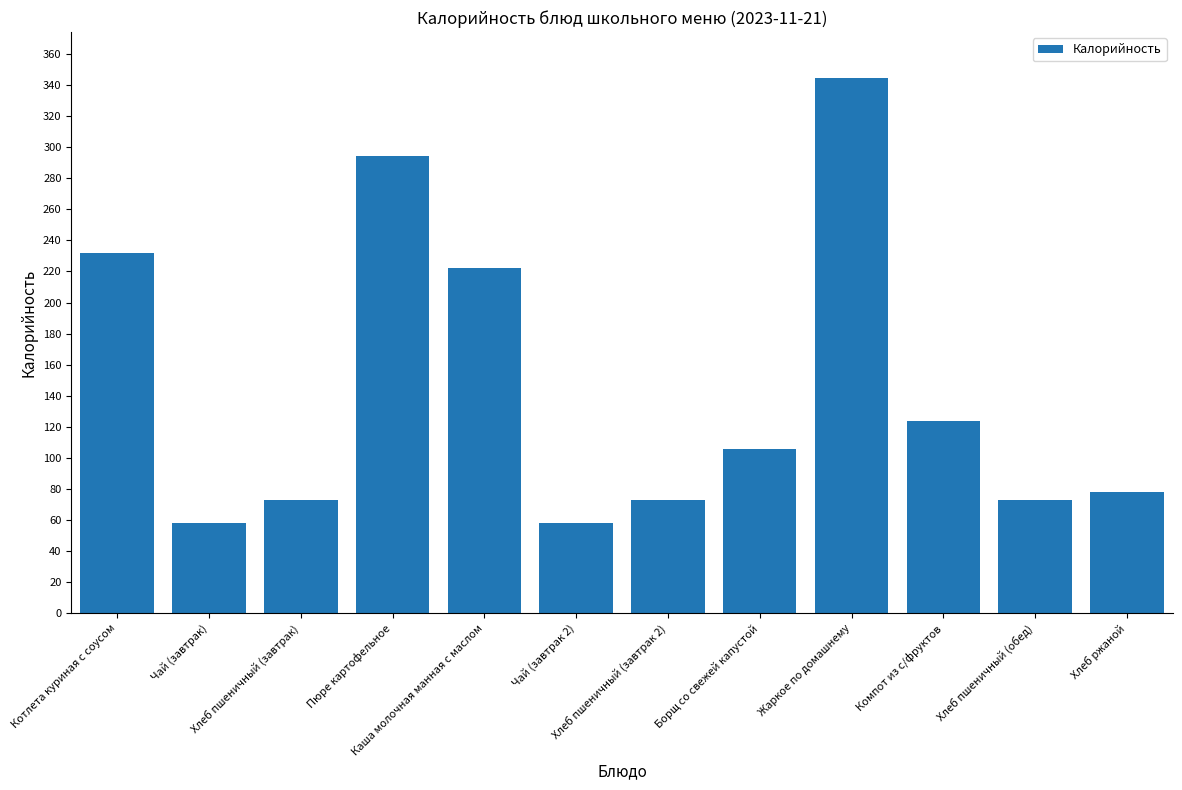

What is the difference between the values at Жаркое по домашнему and Хлеб пшеничный (обед)?

271.2